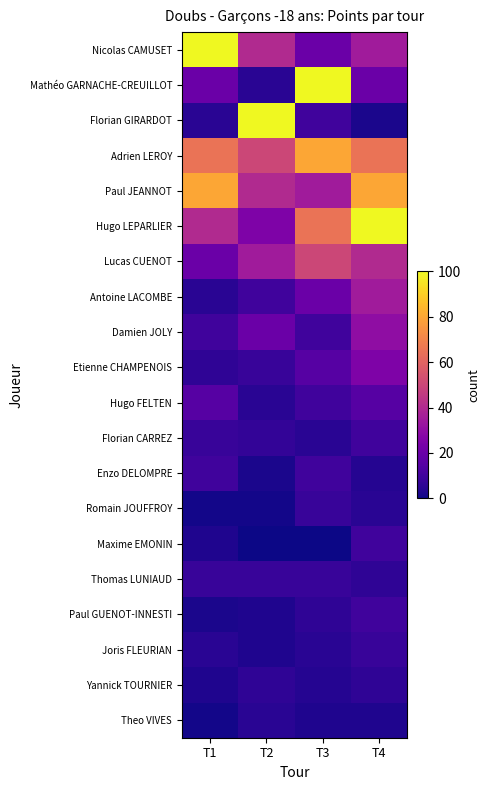

At which category is the sum across all series the highest?

T4